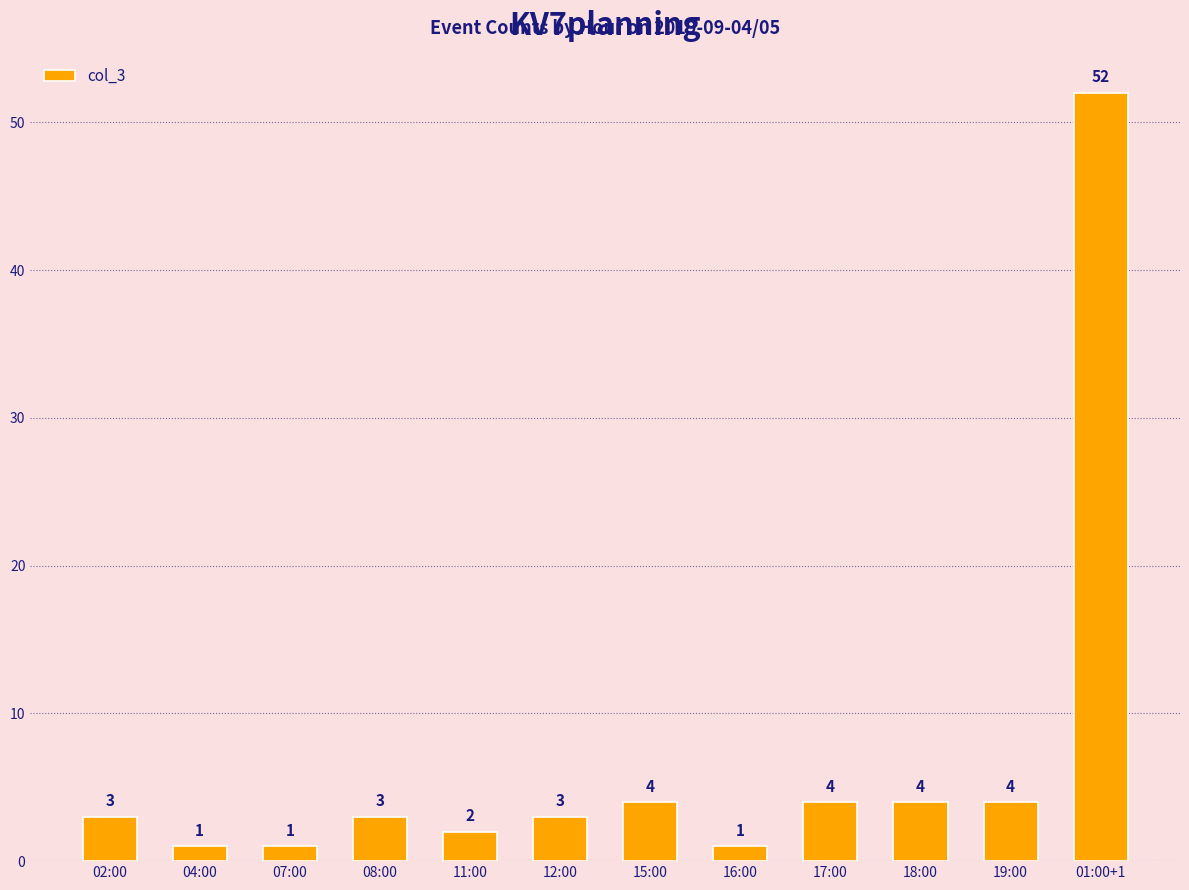

What is the difference between the second highest and minimum values?

3